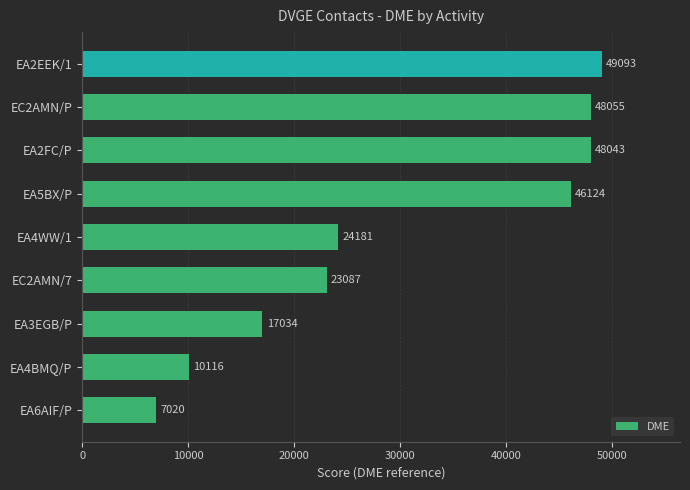

Reading bottom to top, extract all data points from this chart.

EA6AIF/P=7020	EA4BMQ/P=10116	EA3EGB/P=17034	EC2AMN/7=23087	EA4WW/1=24181	EA5BX/P=46124	EA2FC/P=48043	EC2AMN/P=48055	EA2EEK/1=49093